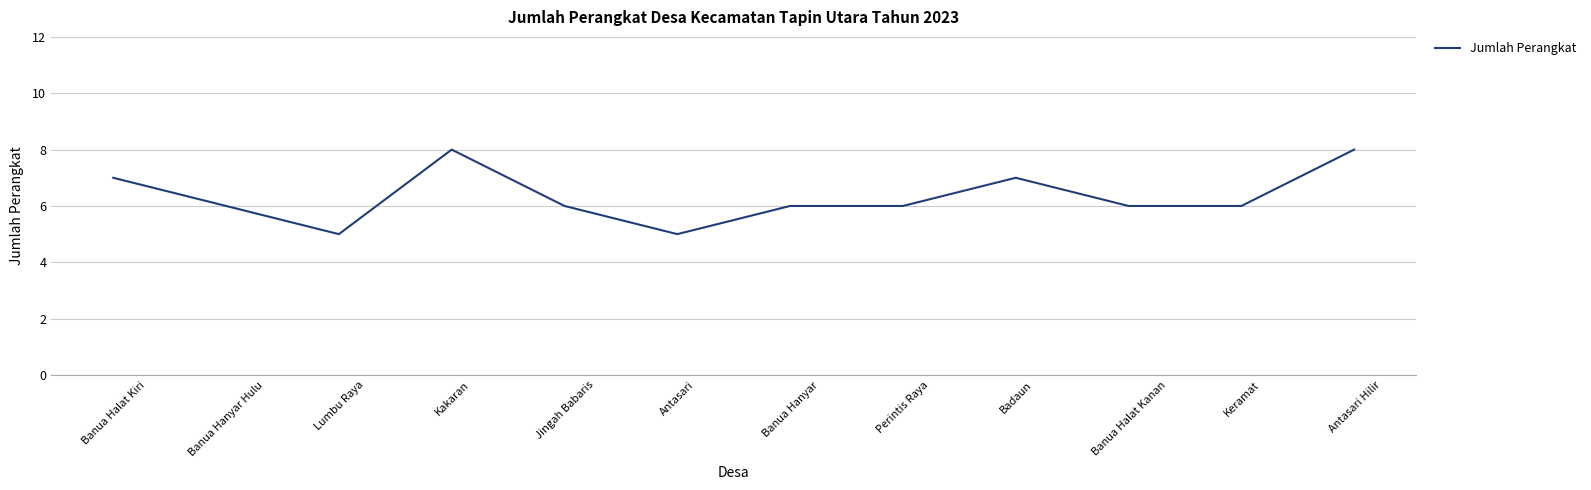

What is the change in value from Banua Halat Kiri to Kakaran?

+1